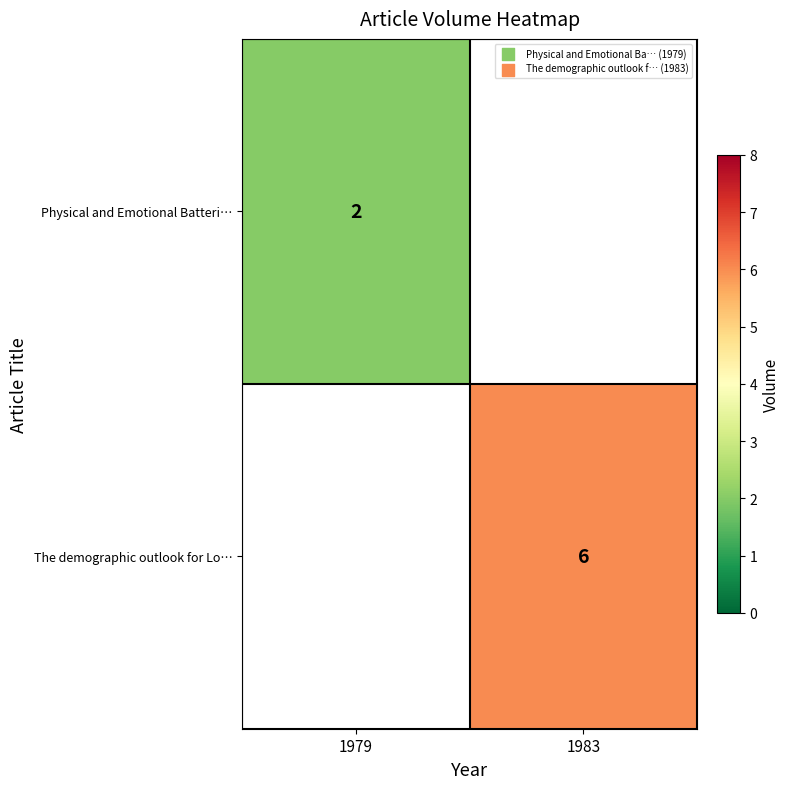

Is the value of row_0 at 1983 greater than the value of row_1 at 1983?

No